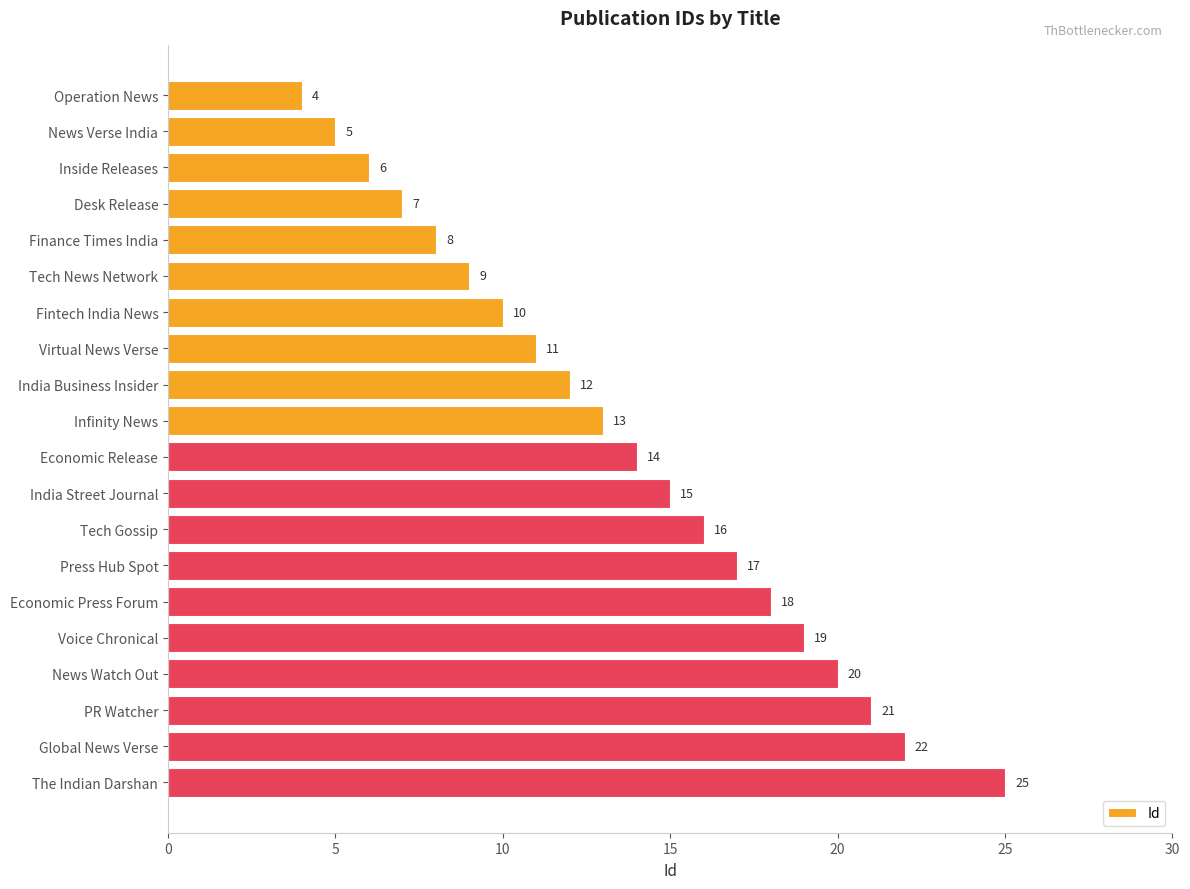

What is the greatest value displayed?

25